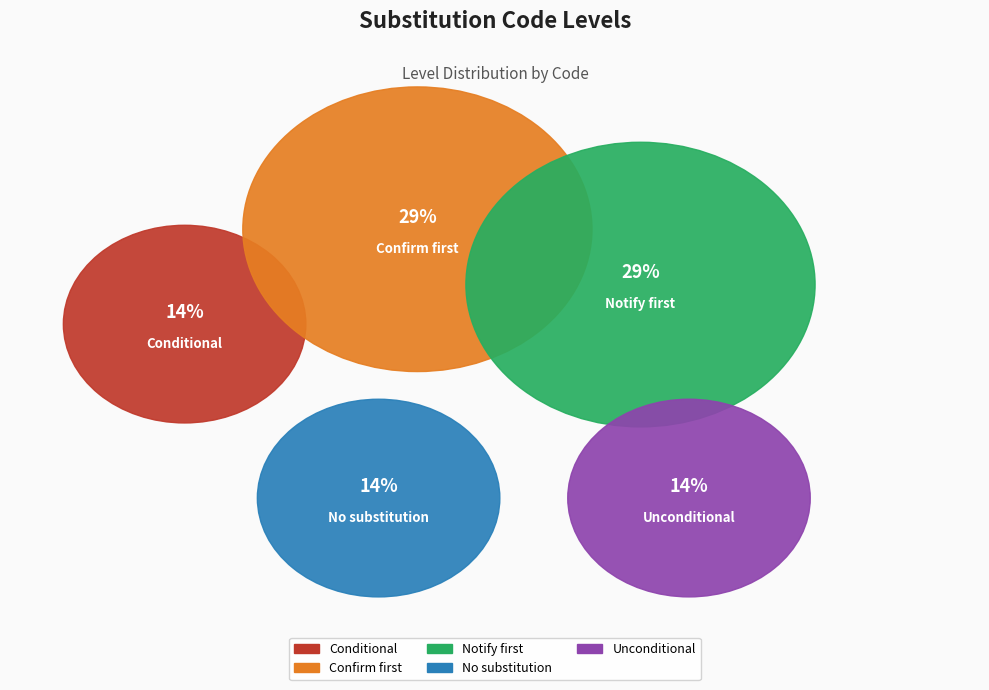

To the nearest percent, what percentage of the pie is _Conditional?

14%